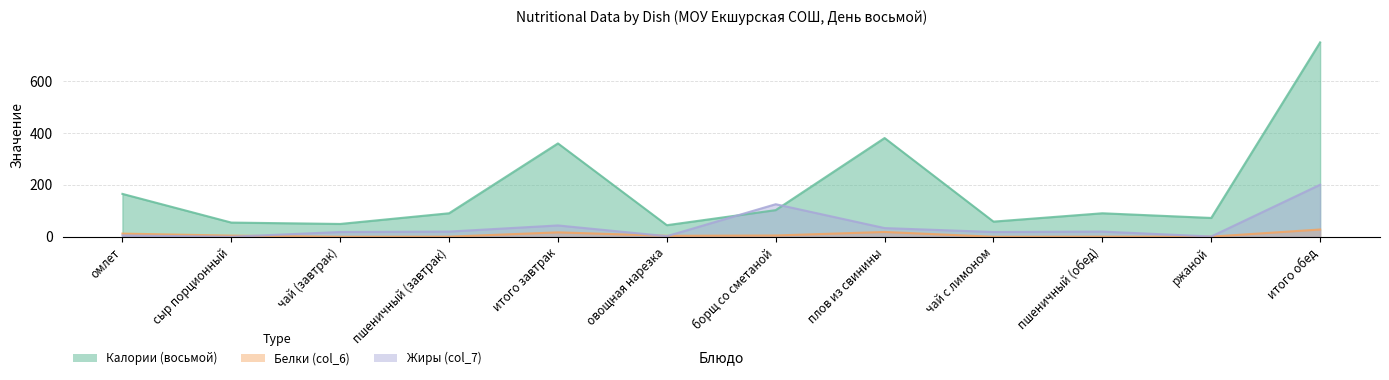

What is the label of the 3rd point from the left?

чай (завтрак)